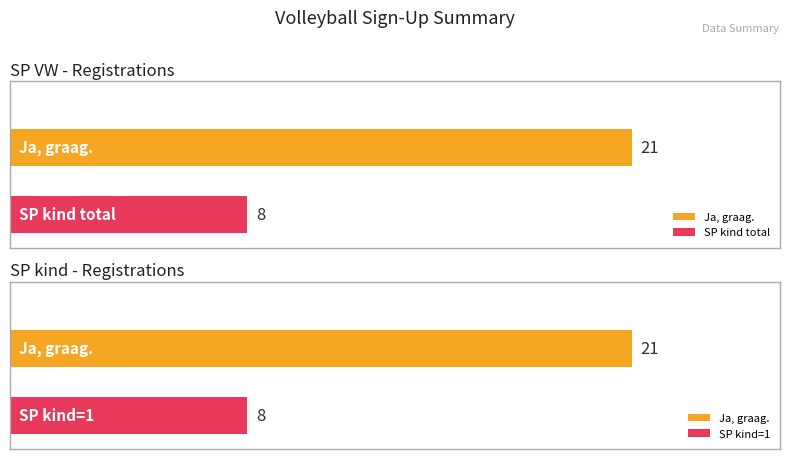

At how many categories does at least one series exceed 15?

2